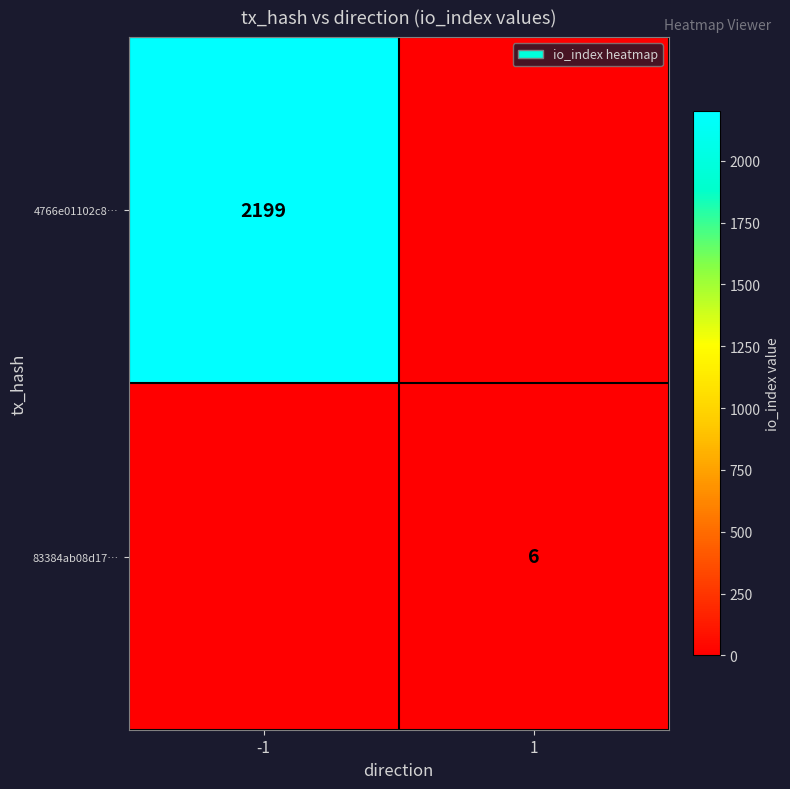

Which label corresponds to the largest value in the chart?

-1